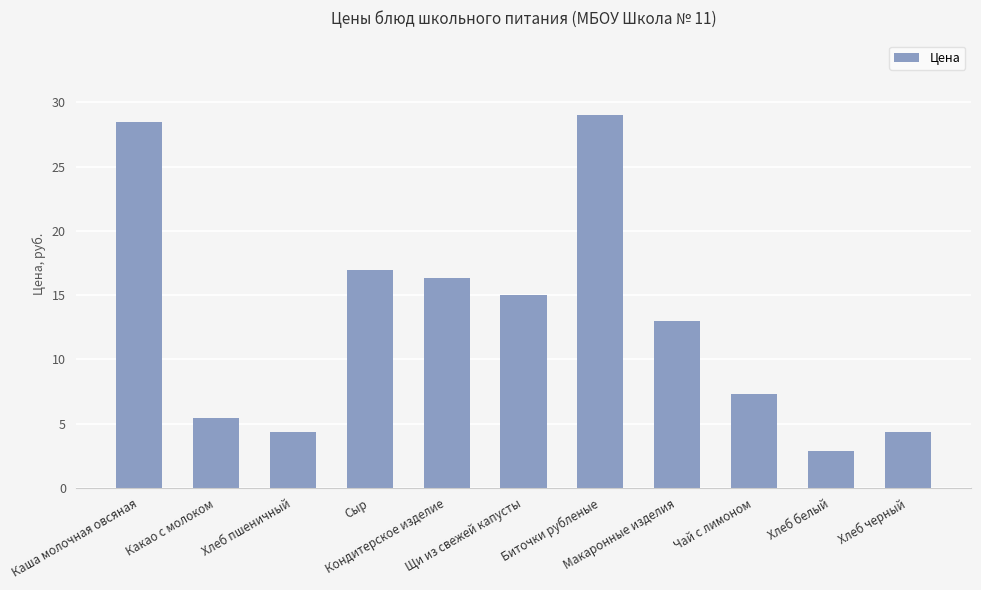

How many bars are there in total?

11